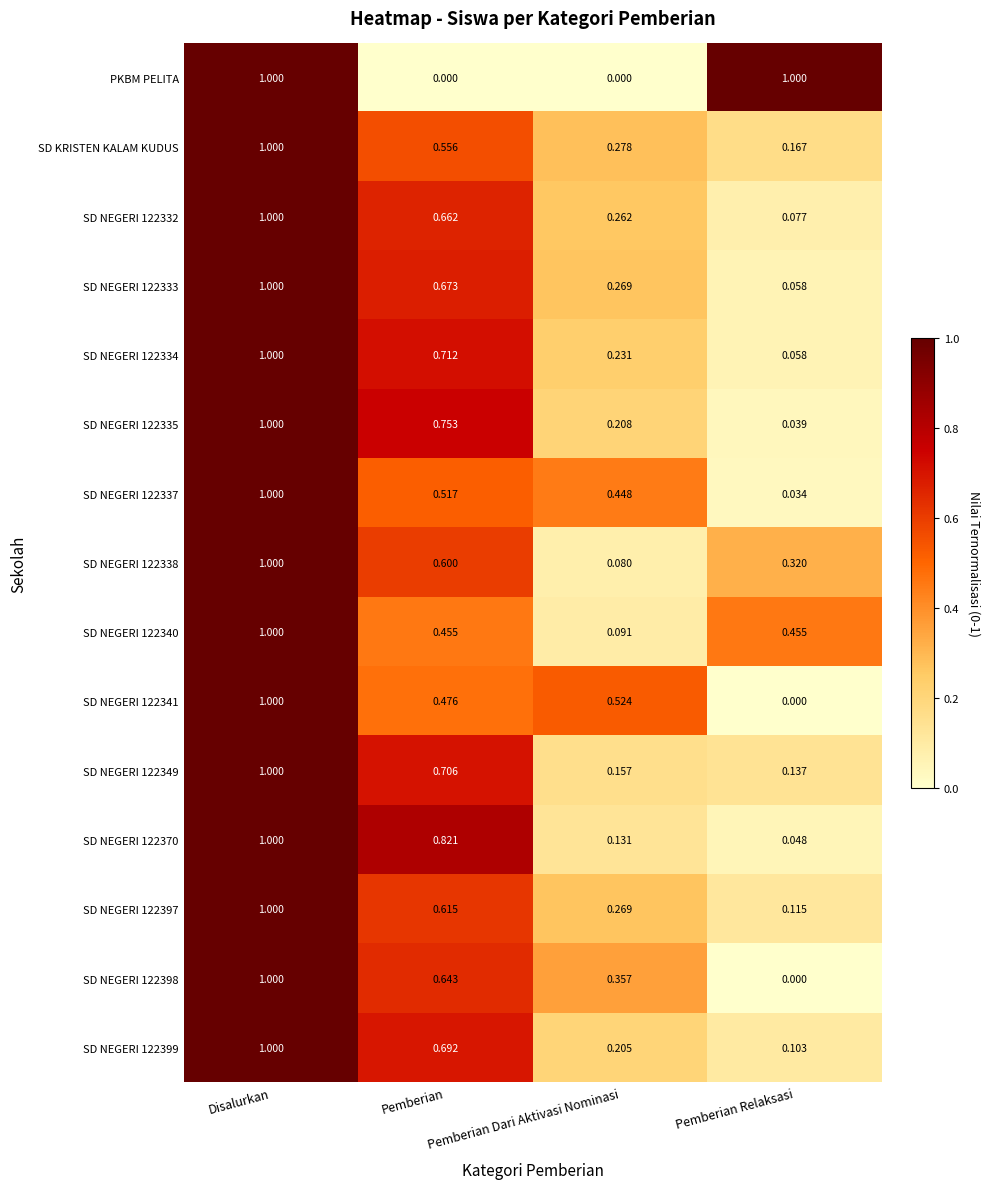

List the labels in order of SD NEGERI 122332 value, largest first.

Disalurkan, Pemberian, Pemberian Dari Aktivasi Nominasi, Pemberian Relaksasi